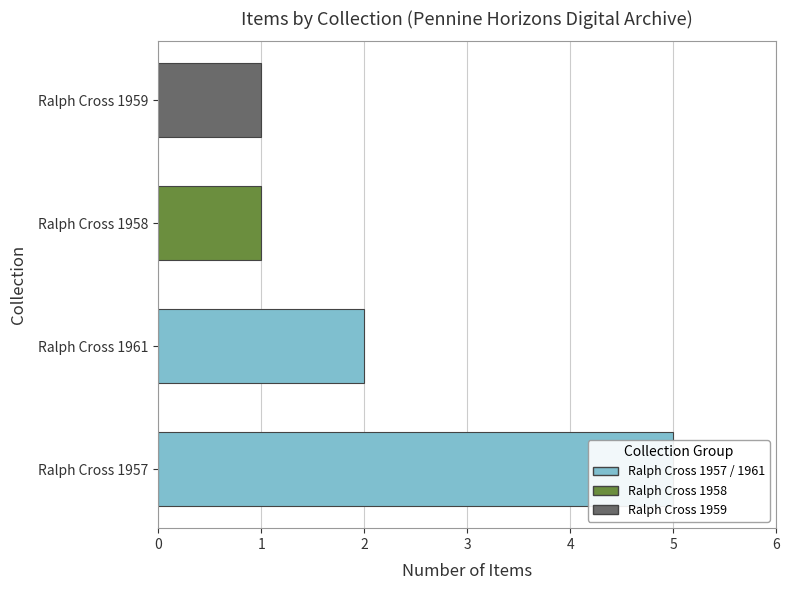

At which label does Featured Items reach its peak?

Ralph Cross 1957